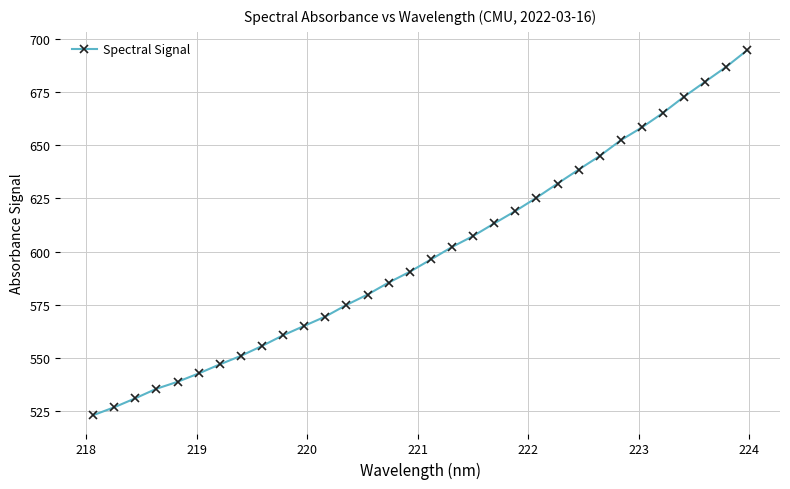

What is the average value?

598.9